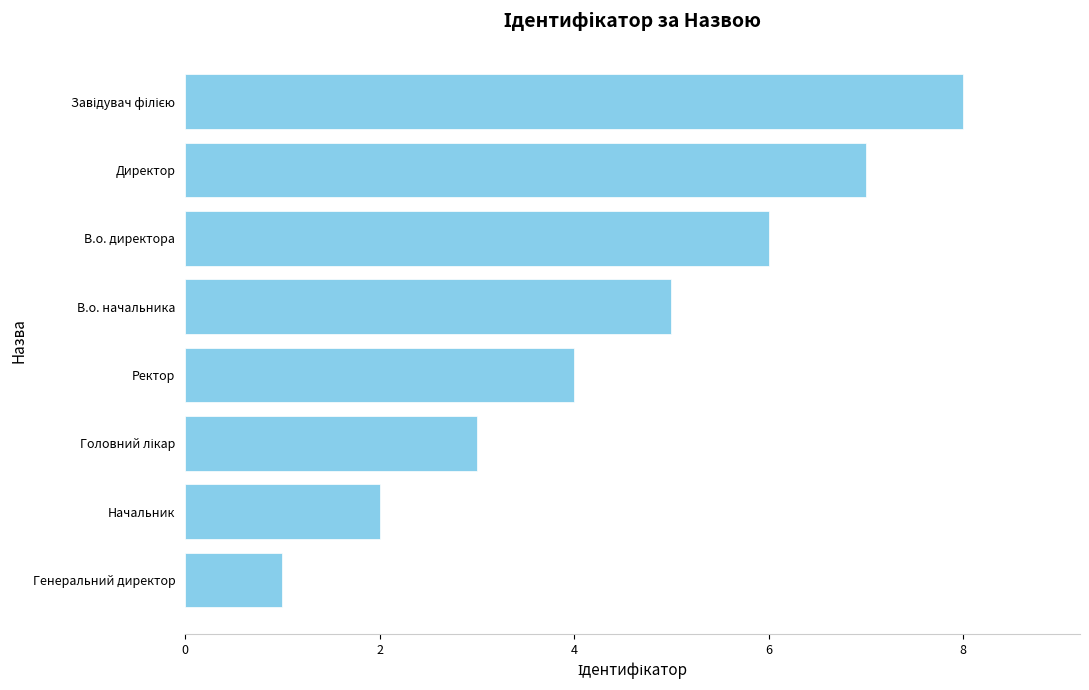

What is the ratio of the value at Генеральний директор to the value at Начальник?

0.5